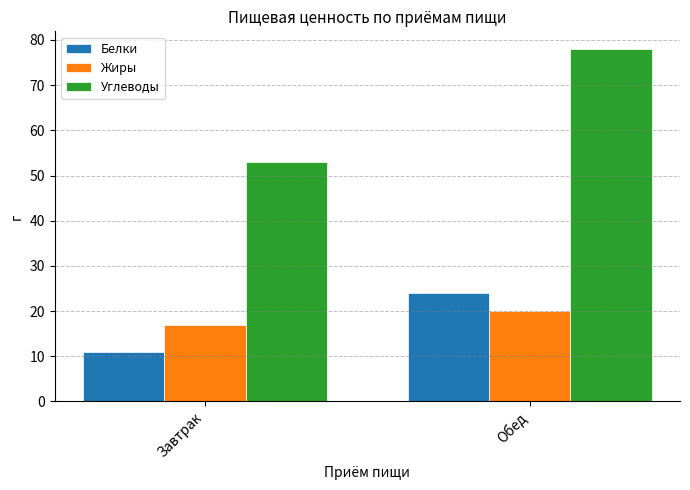

How many groups of bars are there?

2